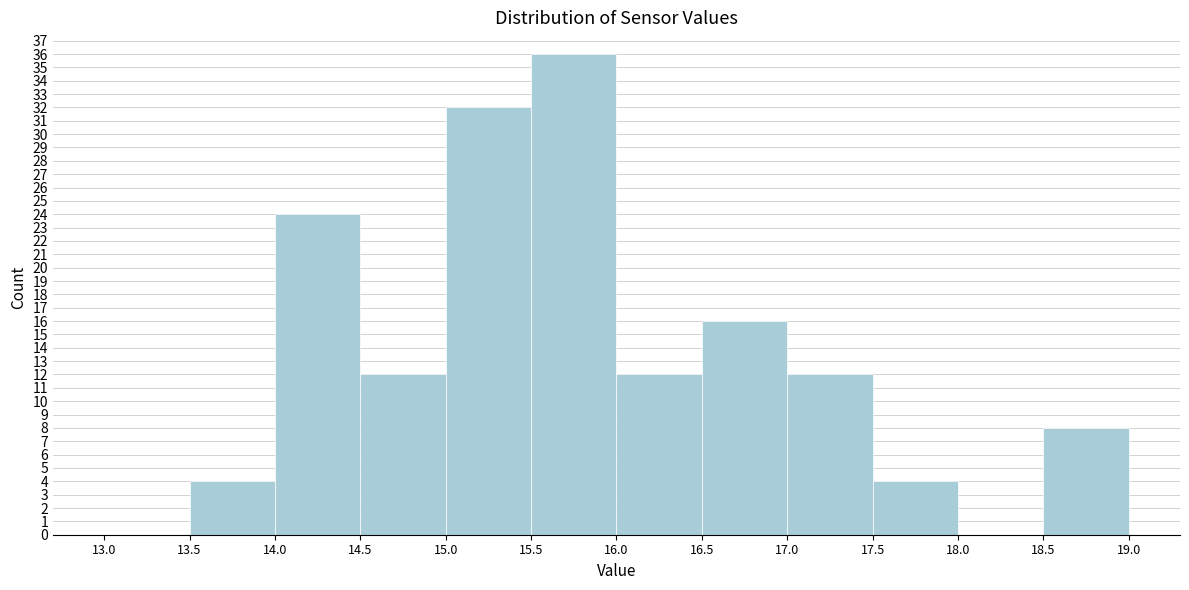

Reading left to right, transcribe this chart: for each bar, give the range it covers on the x-axis and its height. The values are not printed on the chart, so give them approximately, as read against the axis.

13.0 to 13.5: 0
13.5 to 14.0: 4
14.0 to 14.5: 24
14.5 to 15.0: 12
15.0 to 15.5: 32
15.5 to 16.0: 36
16.0 to 16.5: 12
16.5 to 17.0: 16
17.0 to 17.5: 12
17.5 to 18.0: 4
18.0 to 18.5: 0
18.5 to 19.0: 8